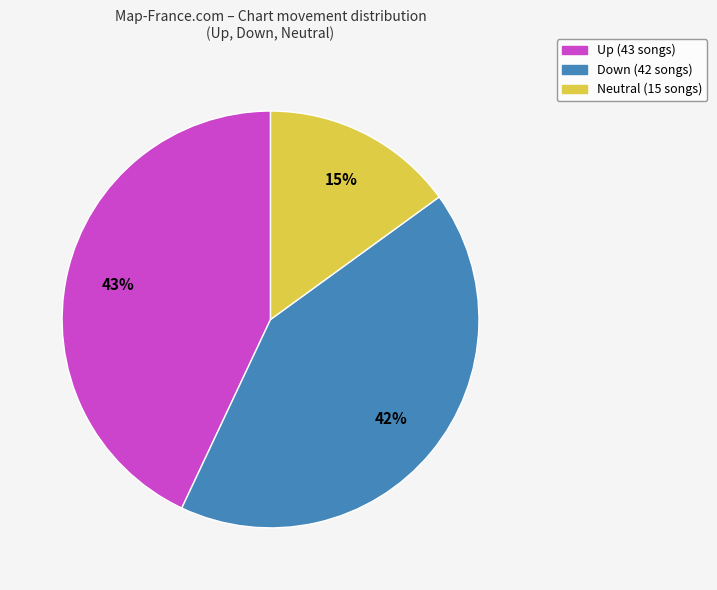

Is there a majority slice in this chart?

No